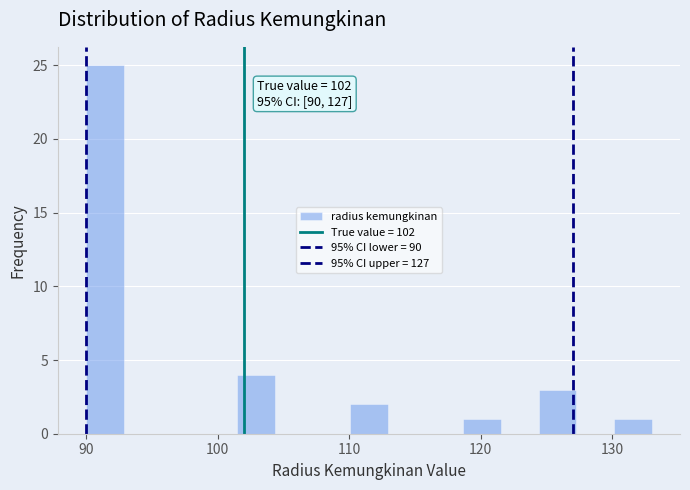

Read against the x-axis, roughly where is the centre of the tallest bar?

91